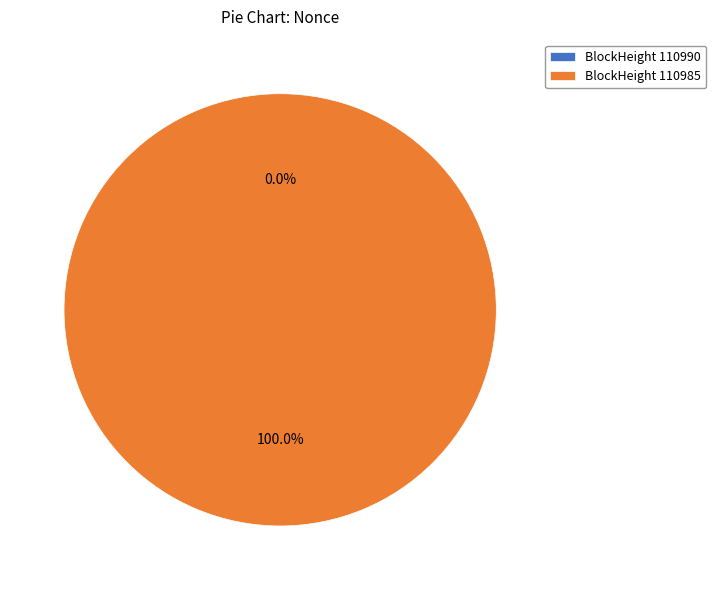

To the nearest percent, what portion does 110985 represent?

100%